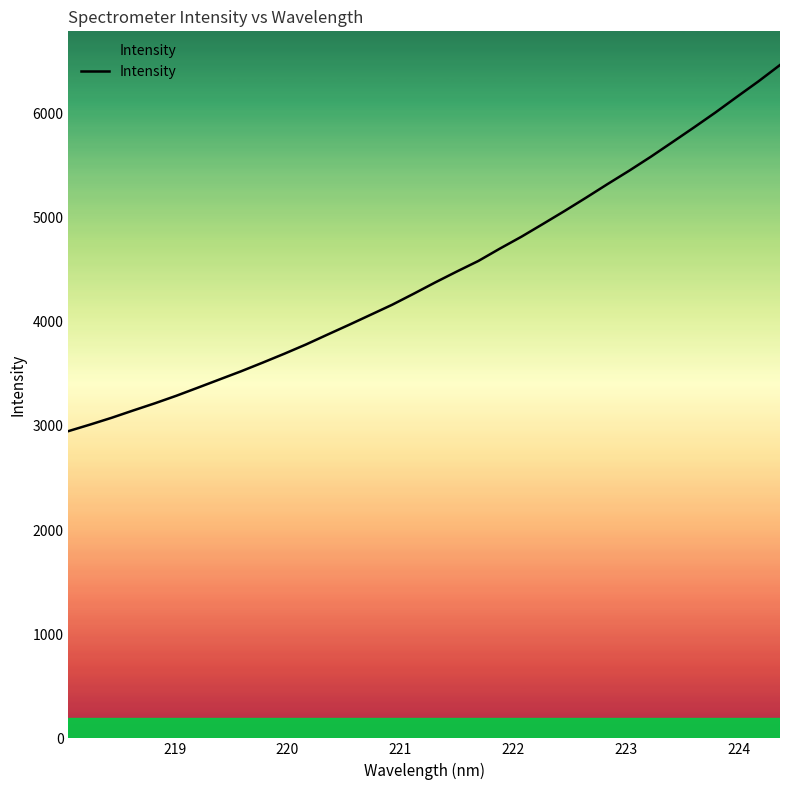

True or false: there are more than 2 points higher than both neighbors.

False